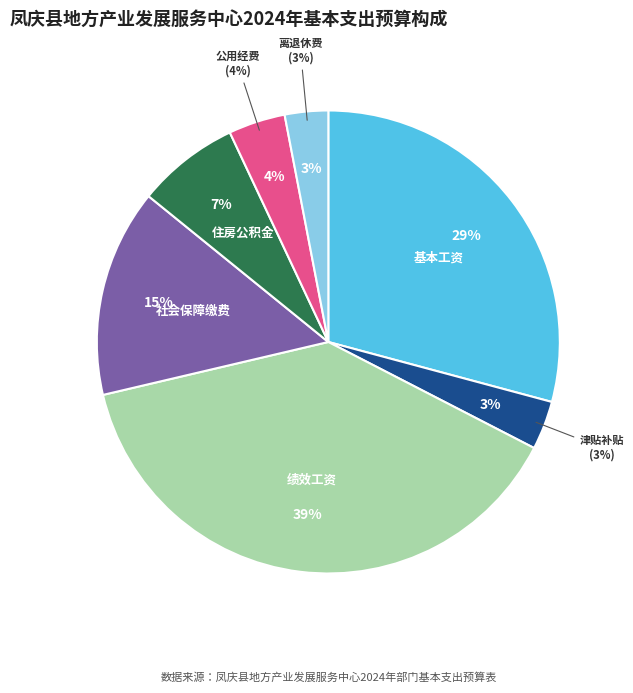

What percentage is the 社会保障缴费 slice, to the nearest percent?

15%